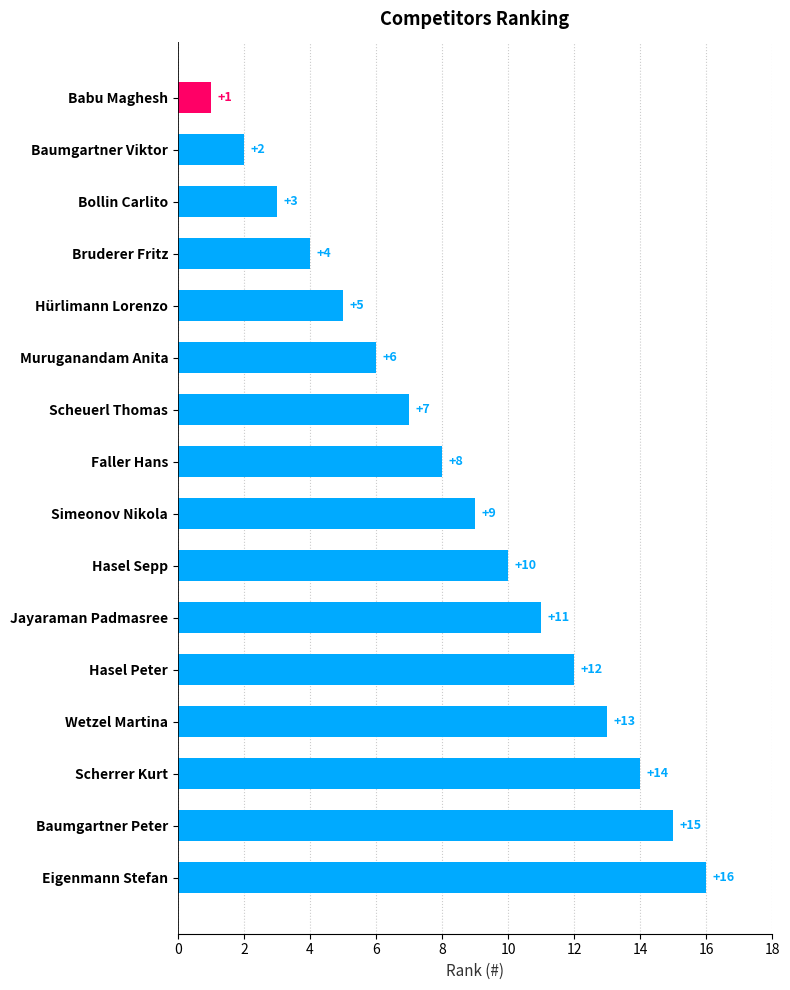

What is the difference between the maximum and minimum values?

15